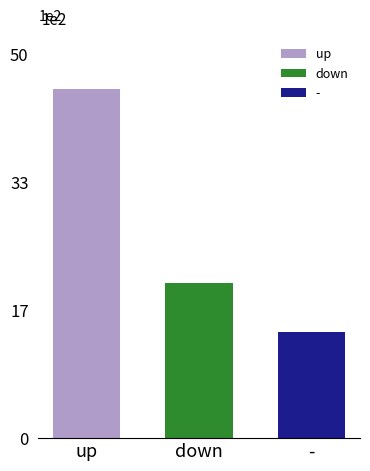

Which category has the highest value across all series?

up